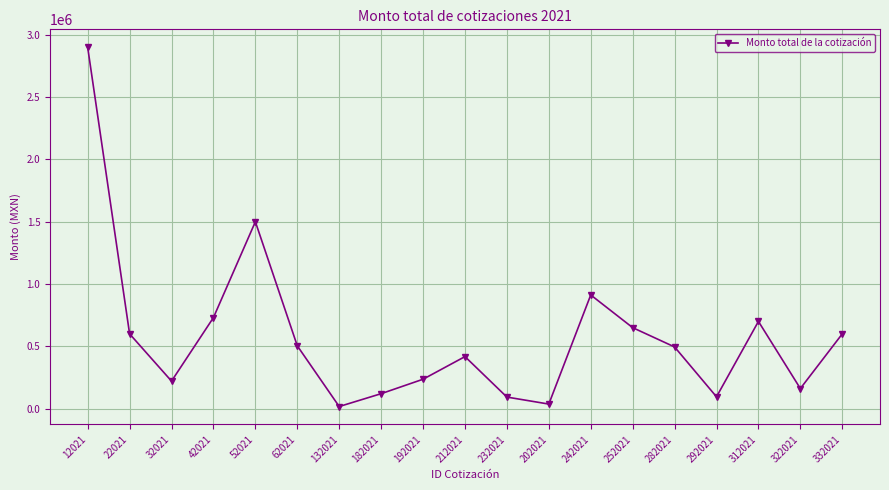

Is it true that the value at 282021 is 495000.0?

True